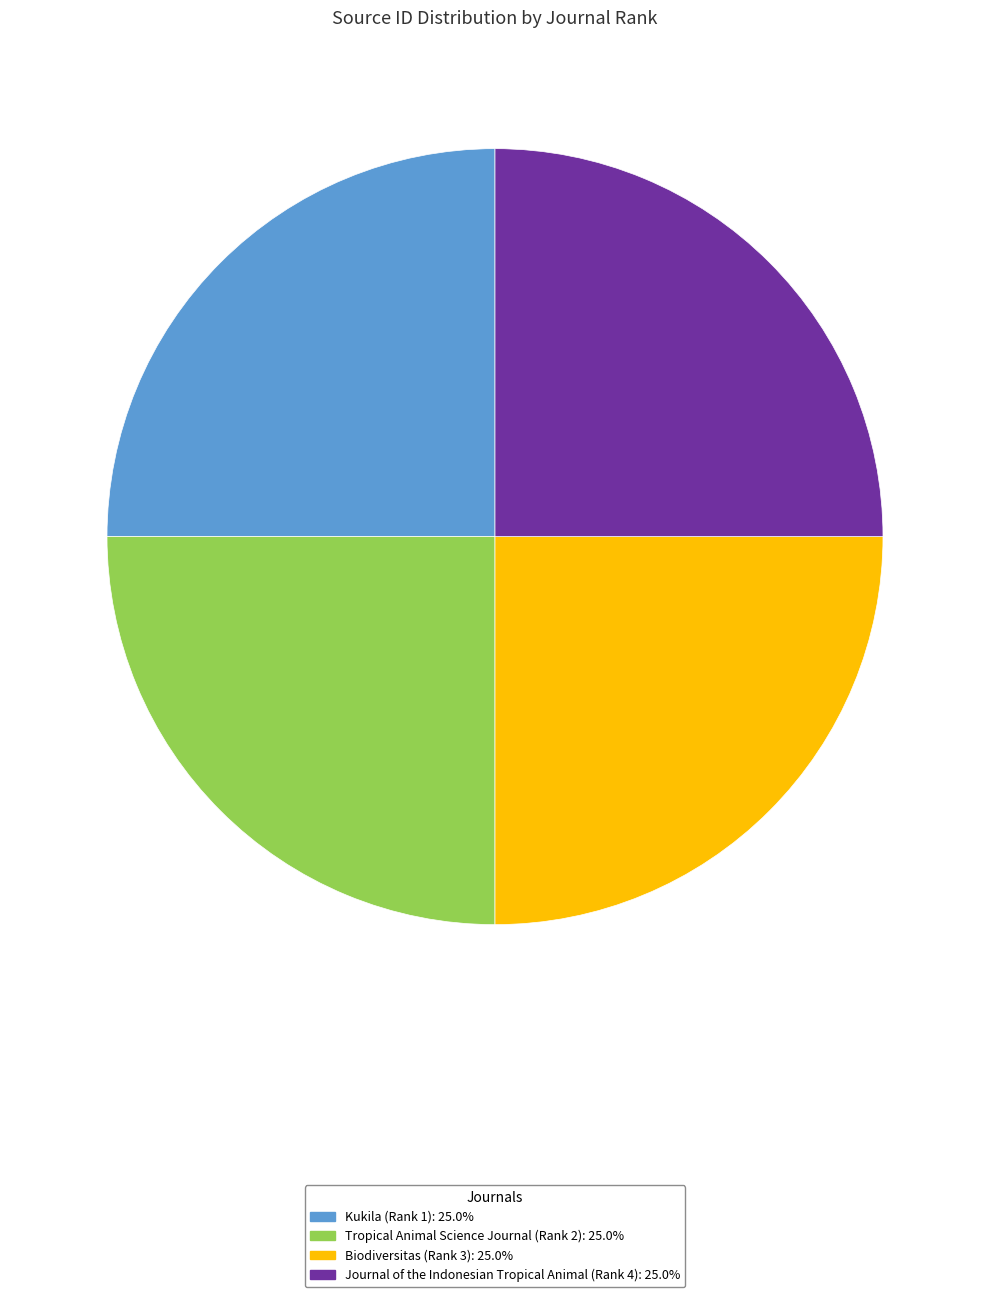

The Tropical Animal Science Journal (Rank 2) slice represents 25% of the pie. True or false?

True